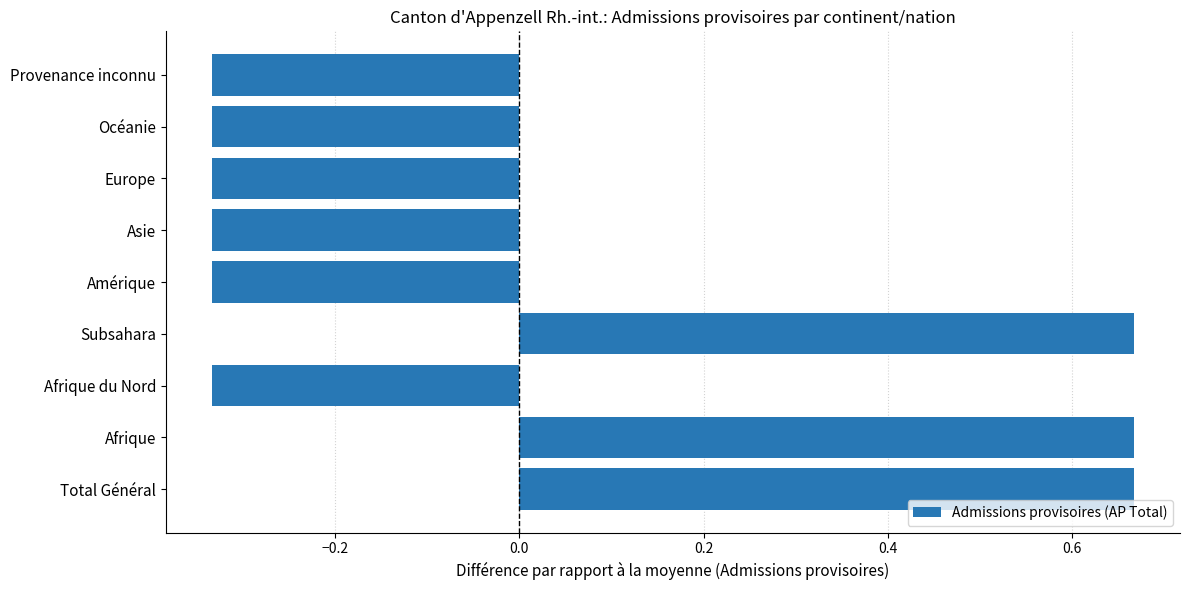

How many bars are there in total?

9